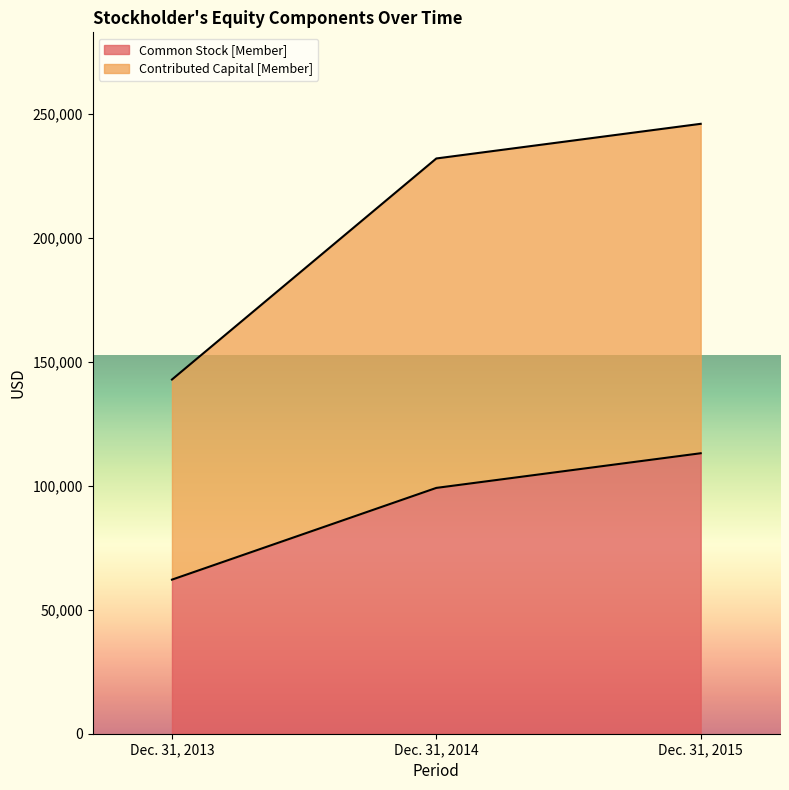

What is the value of the Common Stock [Member] point at the 3rd from the left?

113088